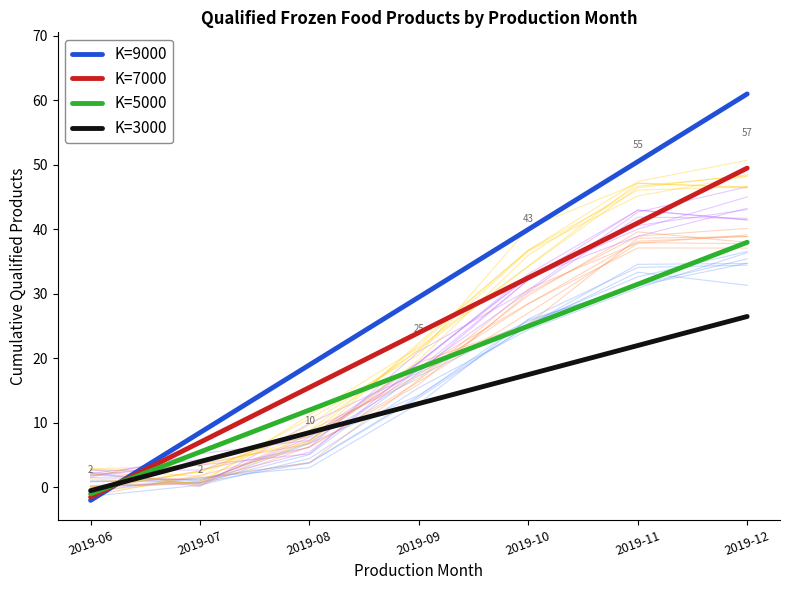

At which label is K=9000 closest to 29?

2019-09